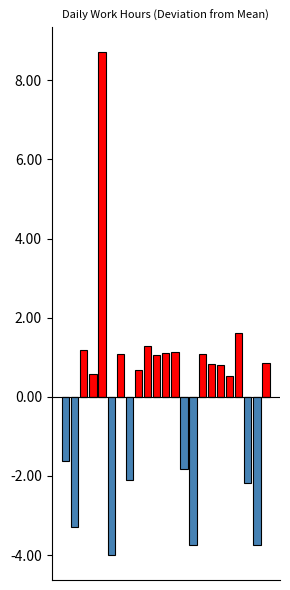

What is the total value across all series at 10?

1.1